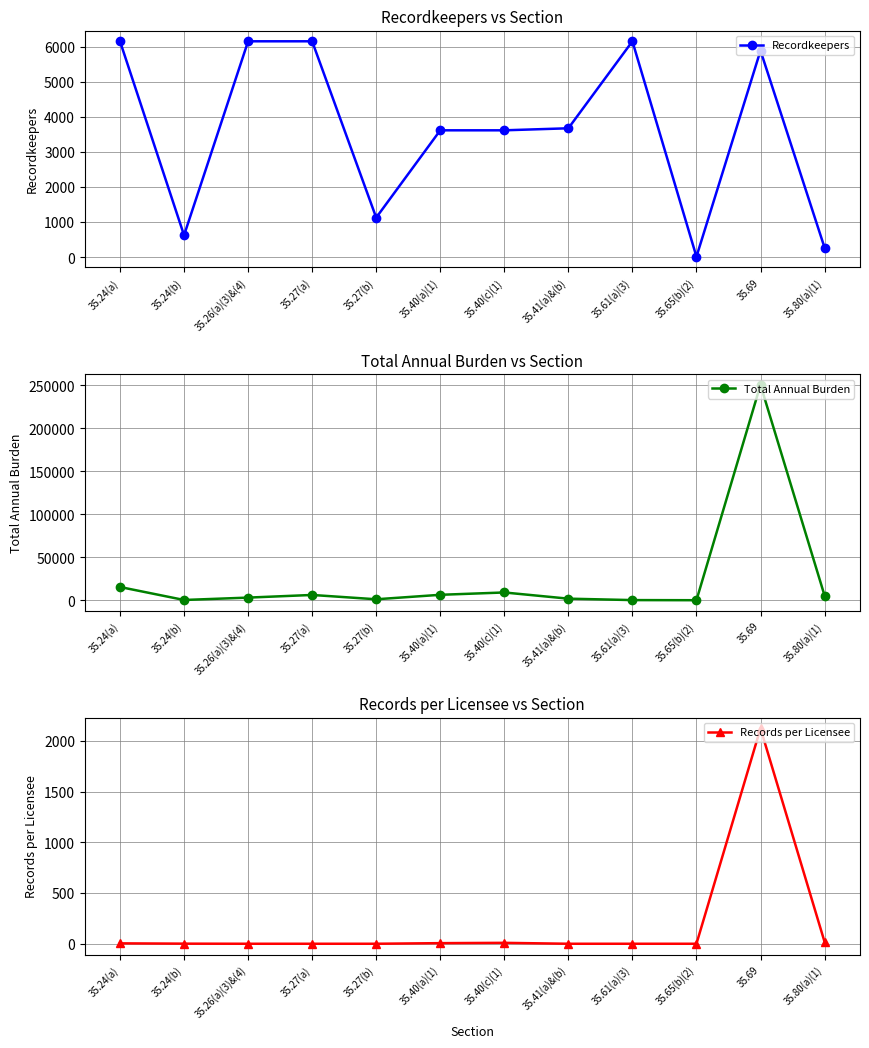

Which series has the largest range (max minus min)?

Total Annual Burden